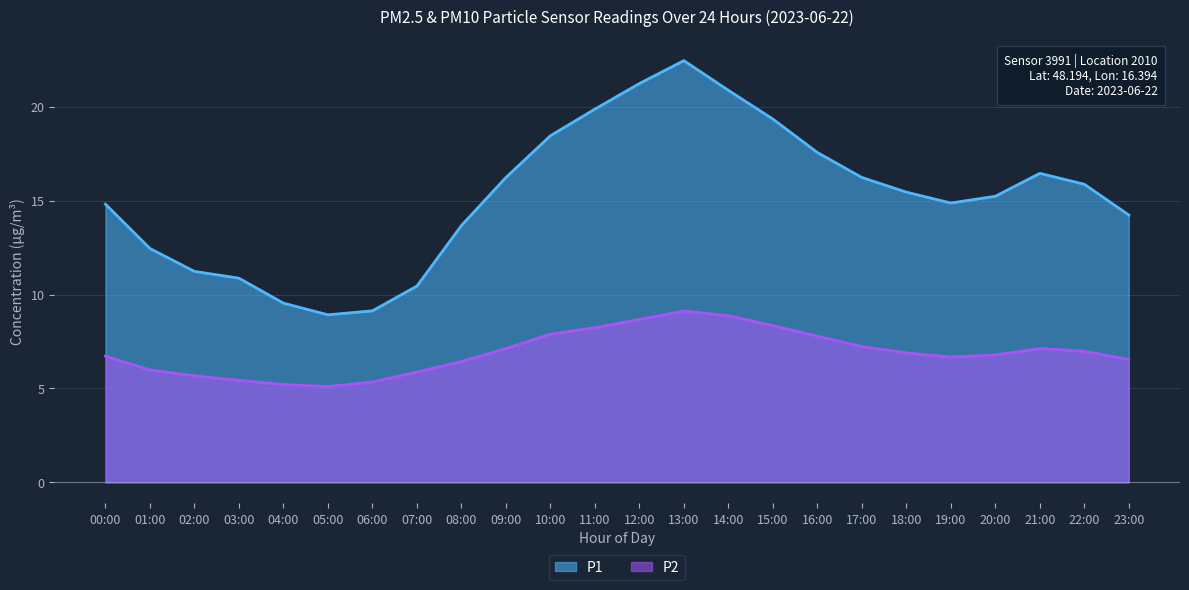

What is the label of the 15th point from the left?

14:00